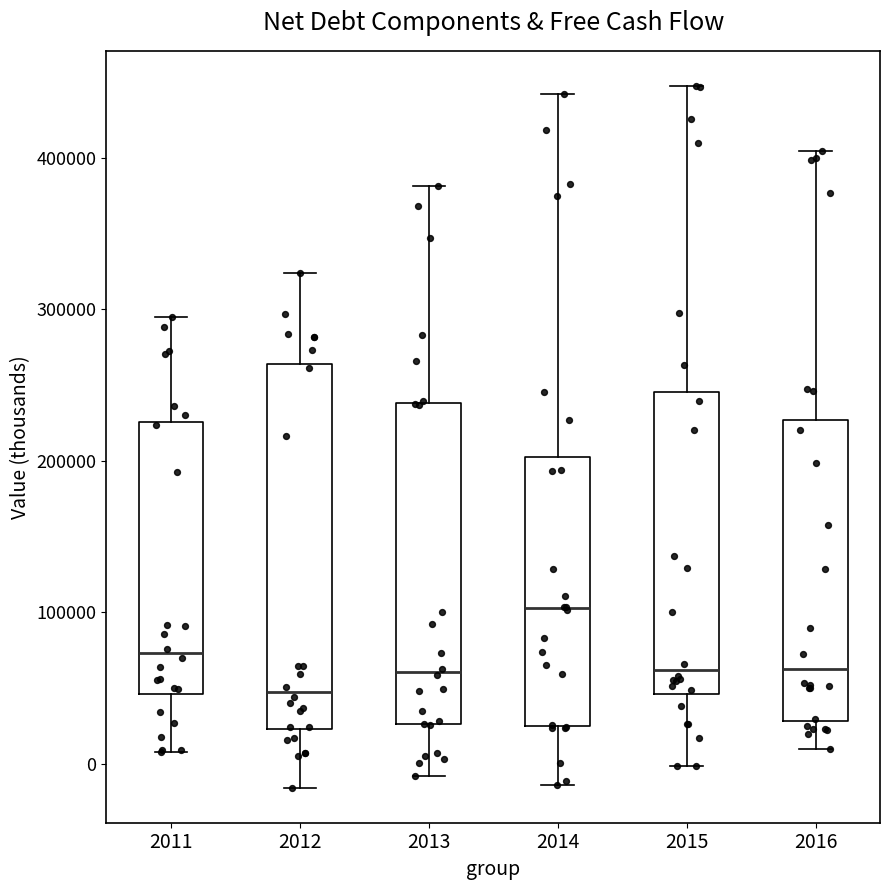

Where is the lower edge of the box at x = 2016 on the y-axis? The values are not printed on the chart, so give them approximately, as read against the axis.

30000